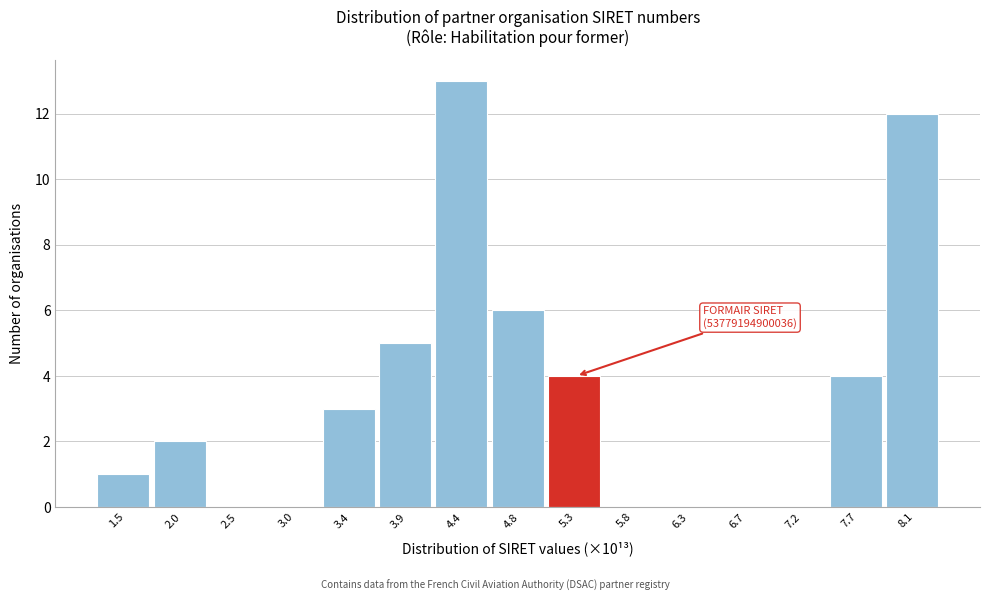

Reading left to right, what are all the values shown in this chart?

1.5=1	2.0=2	2.5=0	3.0=0	3.4=3	3.9=5	4.4=13	4.8=6	5.3=4	5.8=0	6.3=0	6.7=0	7.2=0	7.7=4	8.1=12